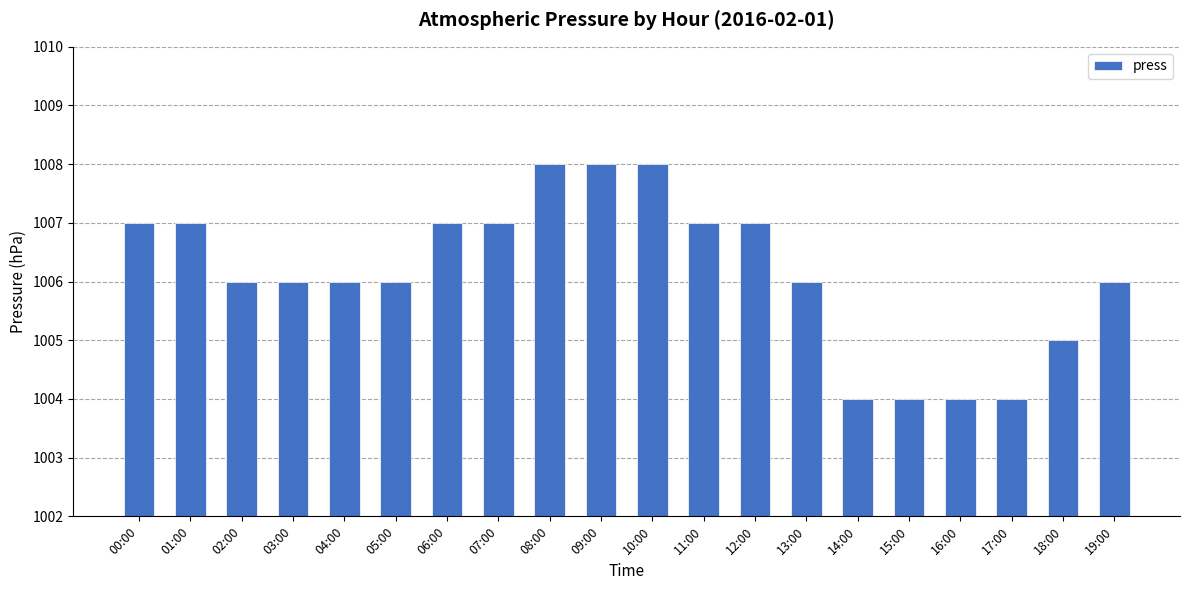

Where does the data first go above 1006?

00:00